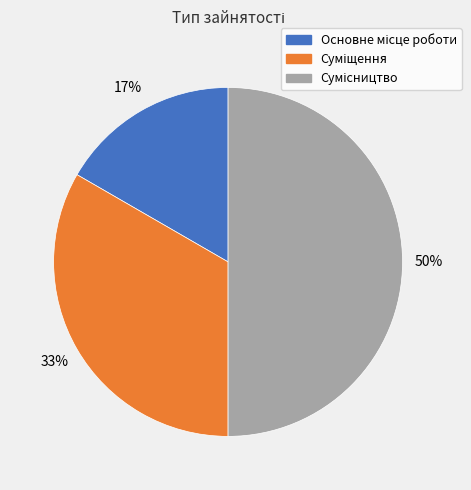

To the nearest percent, what is the average slice percentage?

33%